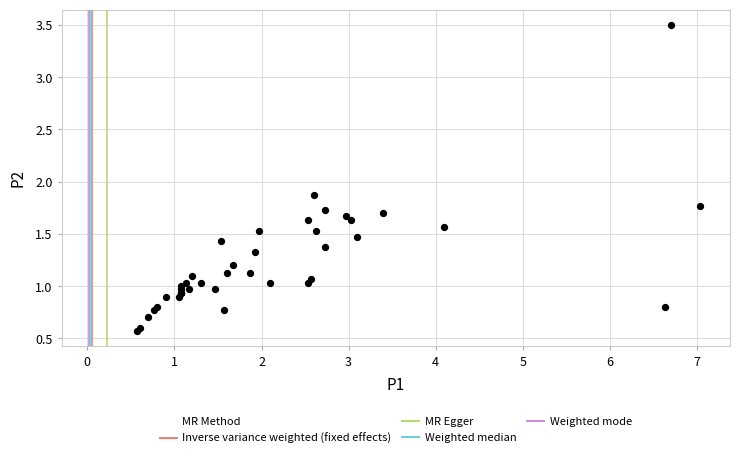

What Y value in the scatter plot is closest to 2?

1.9